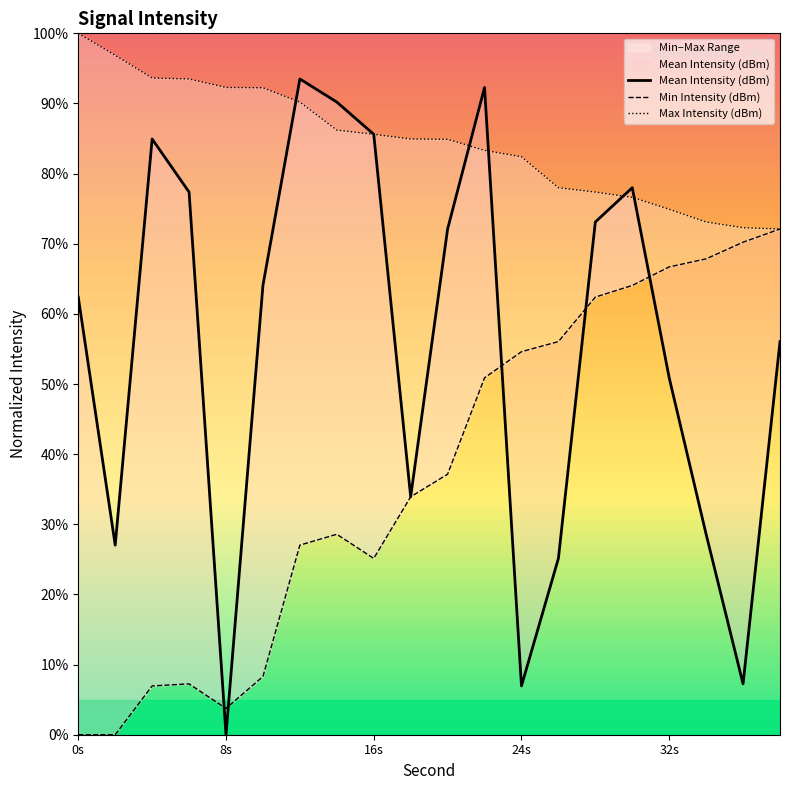

How many data points does each series have?

20